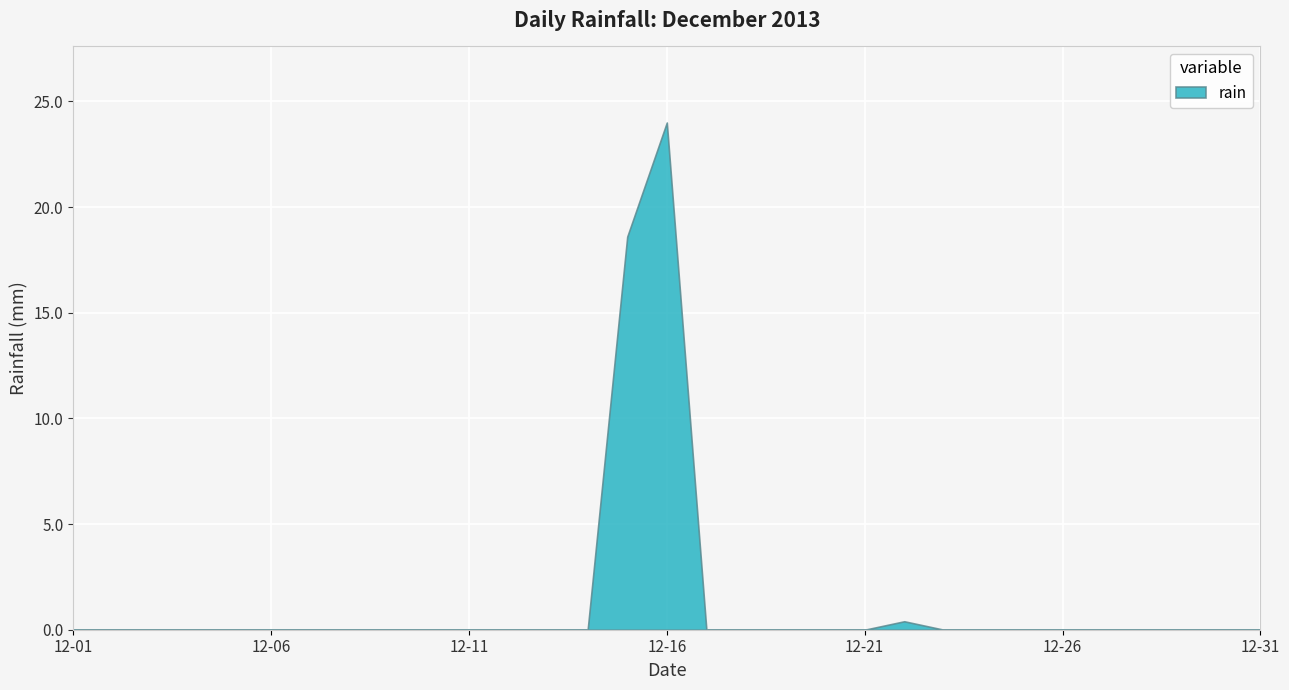

Reading right to left, list all the values displayed in this chart.

0.0	0.0	0.0	0.0	0.0	0.0	0.0	0.0	0.0	0.4	0.0	0.0	0.0	0.0	0.0	24.0	18.6	0.0	0.0	0.0	0.0	0.0	0.0	0.0	0.0	0.0	0.0	0.0	0.0	0.0	0.0